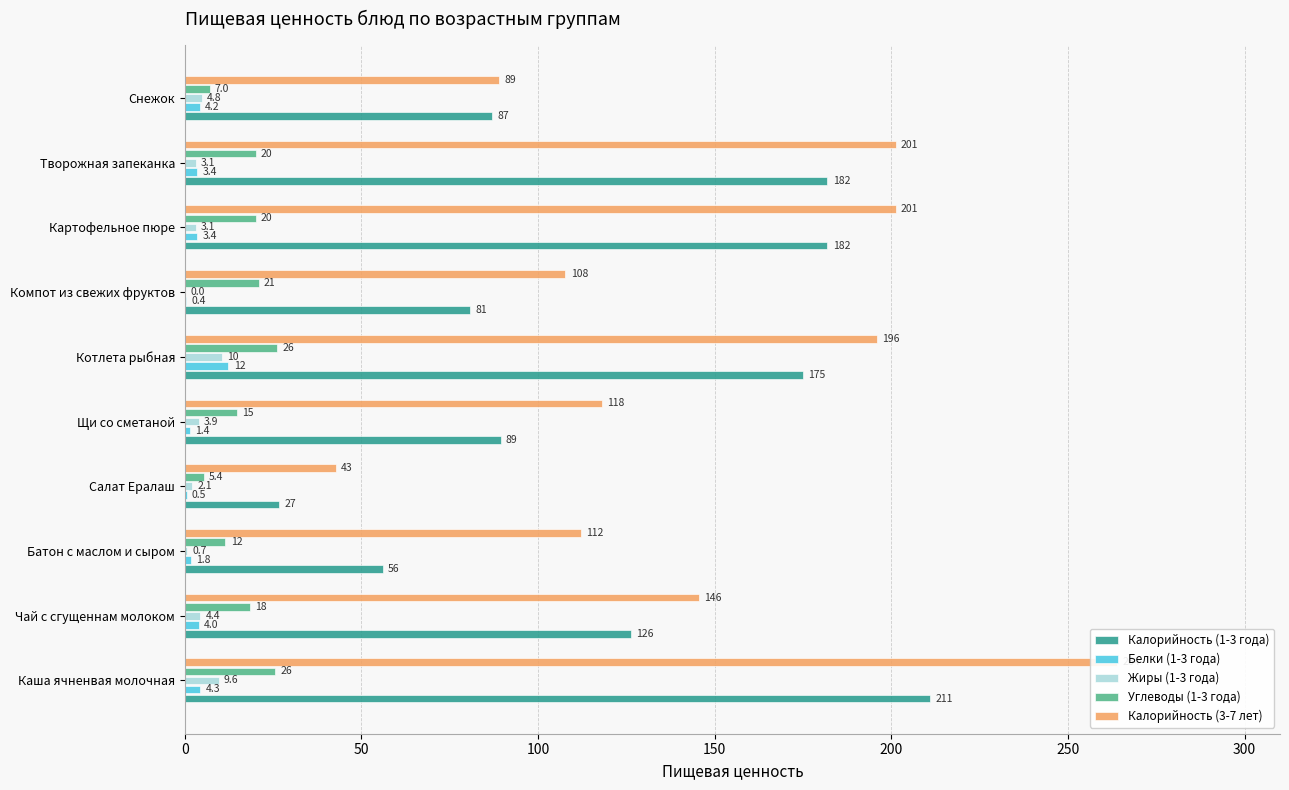

How many bars are there in total?

50